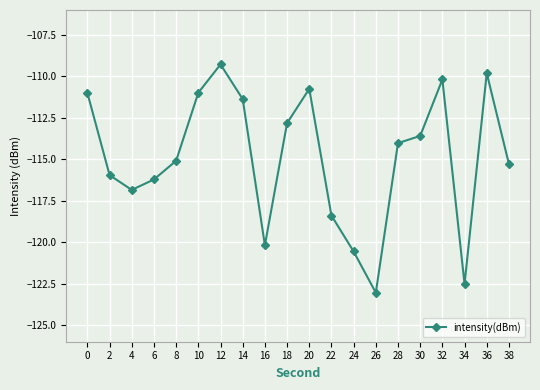

Reading left to right, what are all the values shown in this chart?

-111.0	-116.0	-116.8	-116.2	-115.1	-111.0	-109.3	-111.4	-120.2	-112.8	-110.8	-118.4	-120.6	-123.0	-114.0	-113.6	-110.2	-122.5	-109.8	-115.3